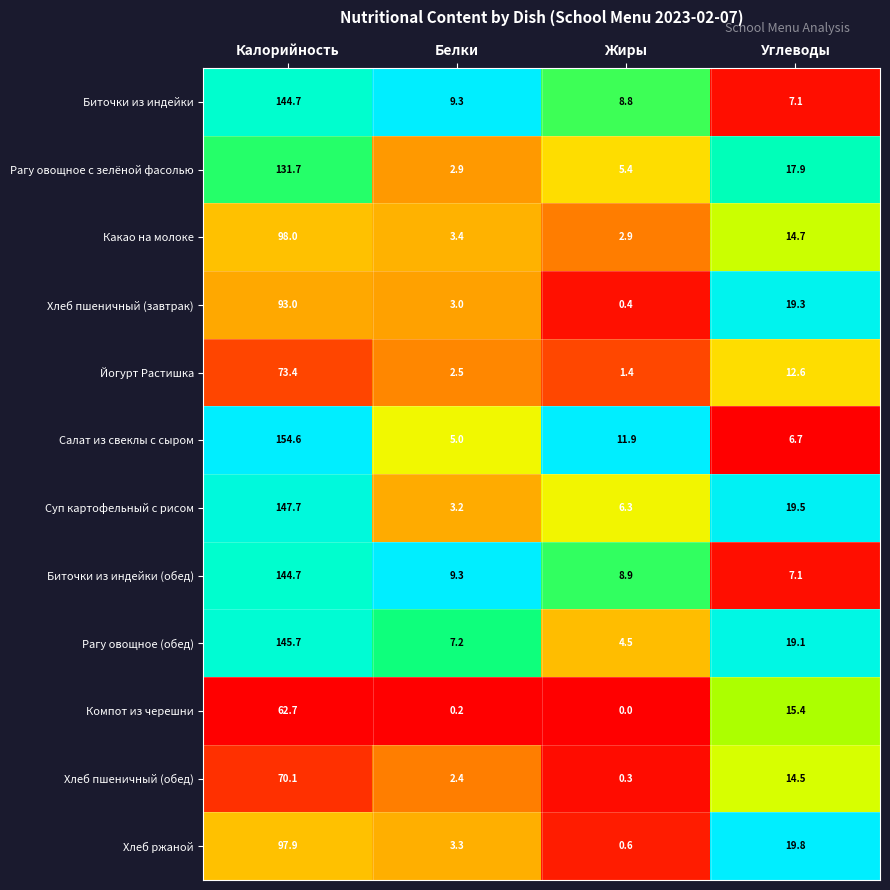

Is it true that Суп картофельный с рисом equals 2.1 at Жиры?

False